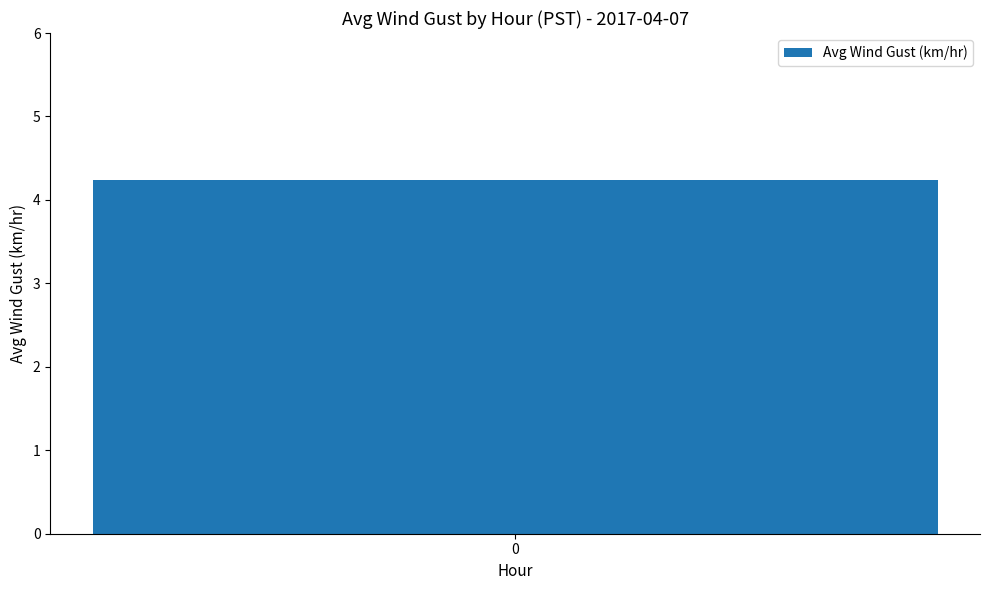

How many distinct data groups are displayed?

1